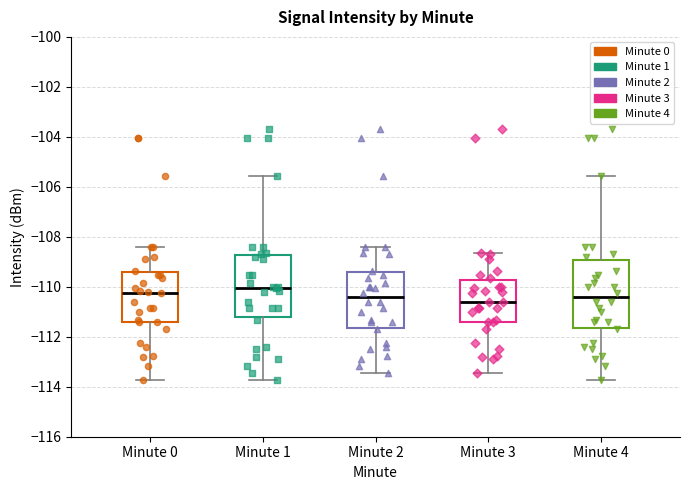

Where does the upper whisker of the box for Minute 3 end on the y-axis? The values are not printed on the chart, so give them approximately, as read against the axis.

-108.6